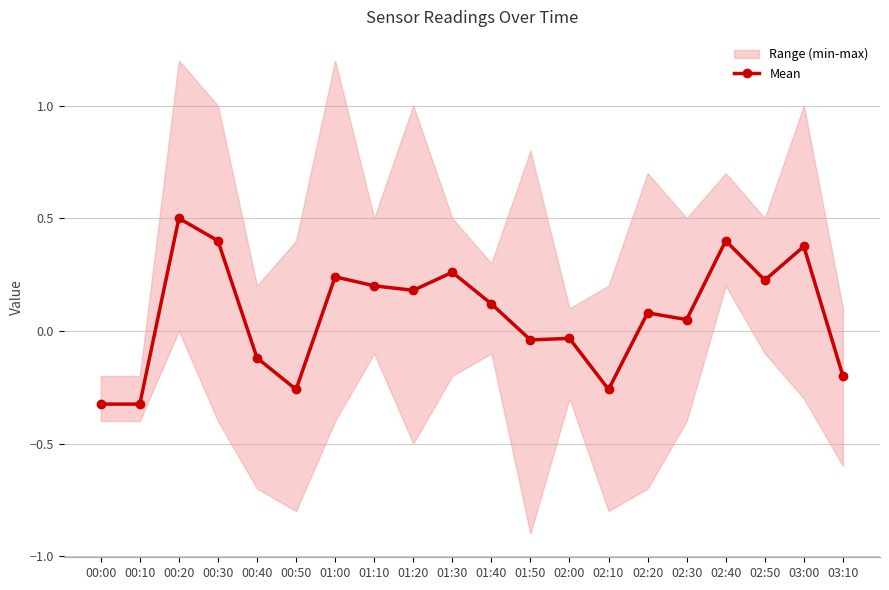

Reading right to left, transcribe all the data shown in this chart.

03:10=-0.2	03:00=0.4	02:50=0.2	02:40=0.4	02:30=0.0	02:20=0.1	02:10=-0.3	02:00=-0.0	01:50=-0.0	01:40=0.1	01:30=0.3	01:20=0.2	01:10=0.2	01:00=0.2	00:50=-0.3	00:40=-0.1	00:30=0.4	00:20=0.5	00:10=-0.3	00:00=-0.3